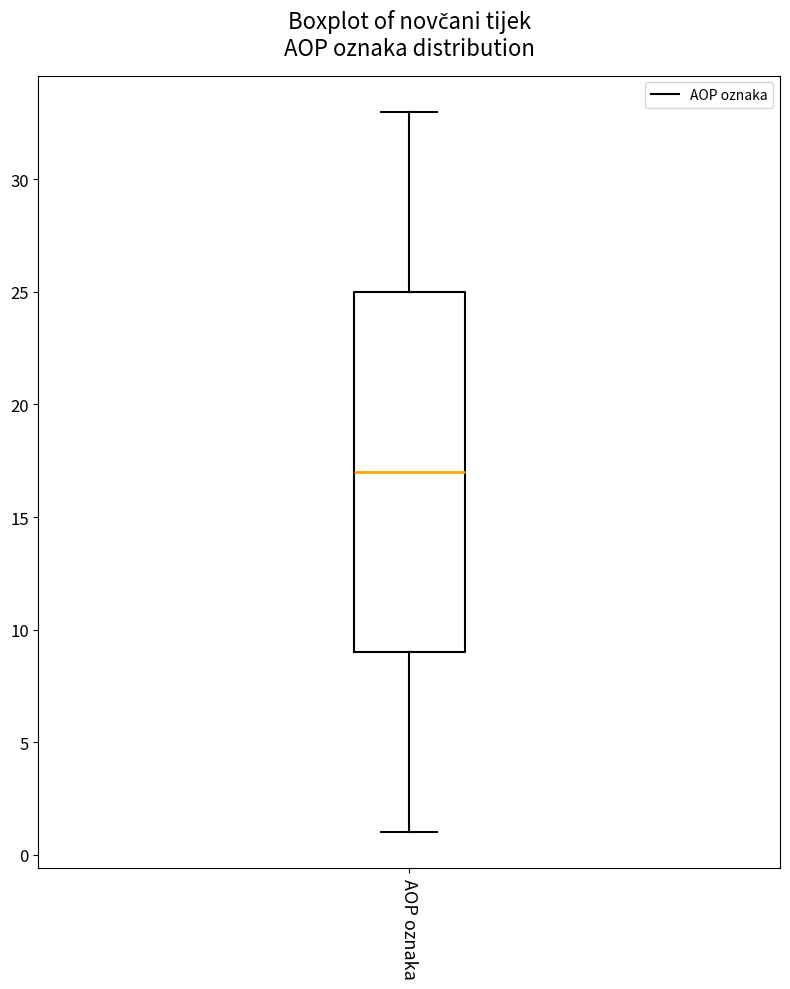

Transcribe this box plot: give where the median line is, the range the box spans, and where the two whiskers end, as read against the y-axis. The values are not printed on the chart, so give them approximately, as read against the axis.

median 17, box 9 to 25, whiskers 1 to 33